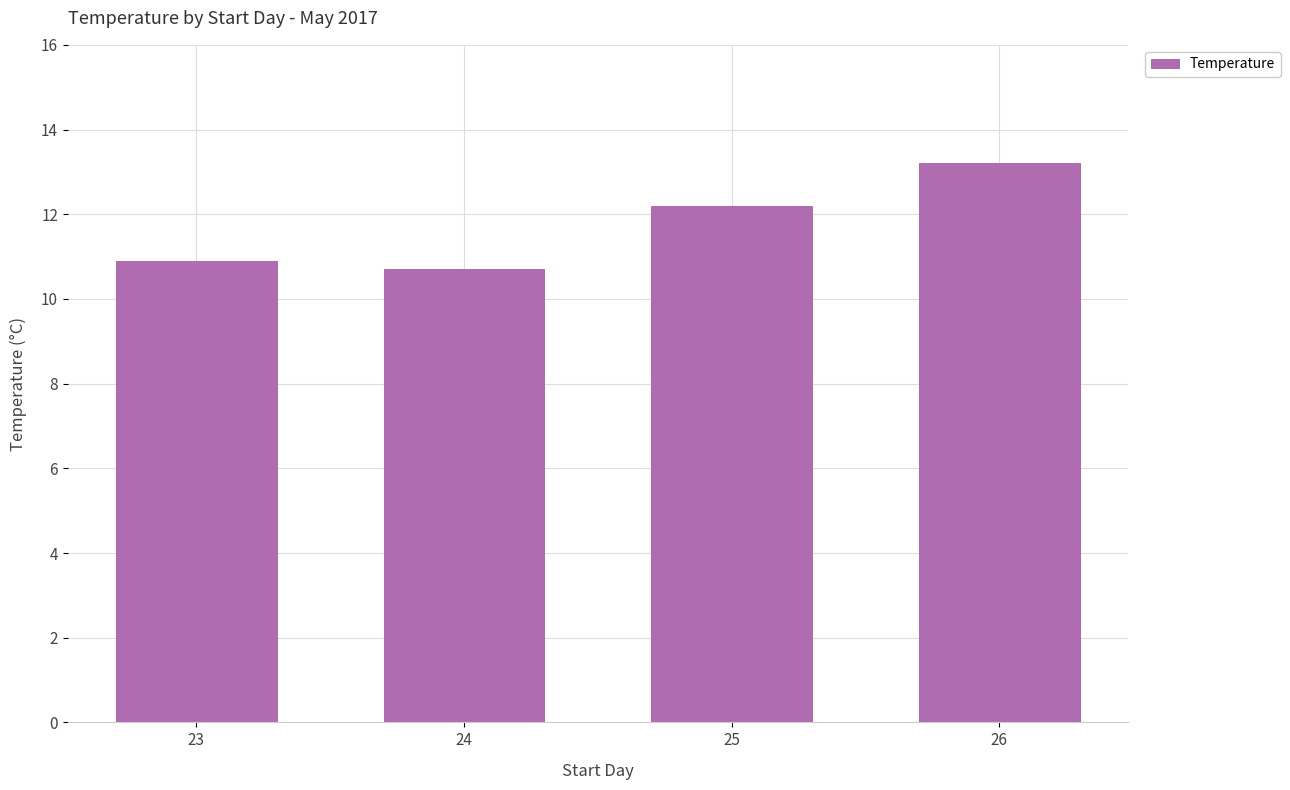

Which label corresponds to the smallest value in the chart?

24